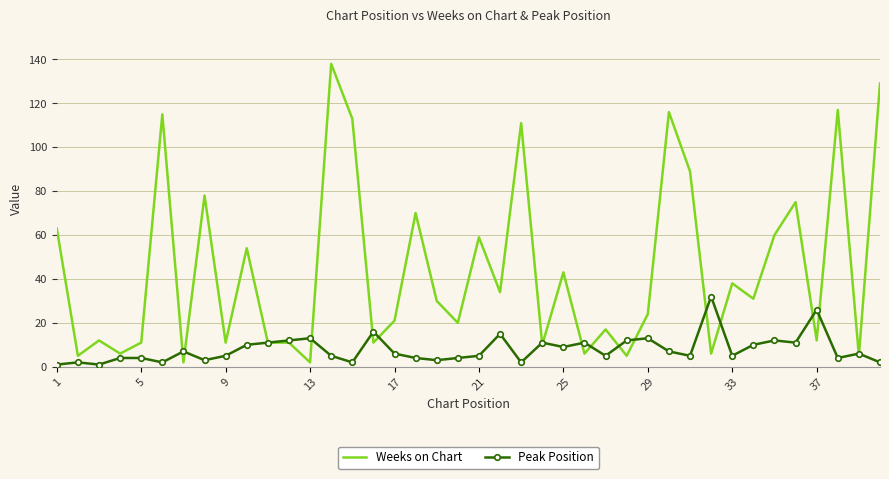

Which series has the largest total across all categories?

Weeks on Chart